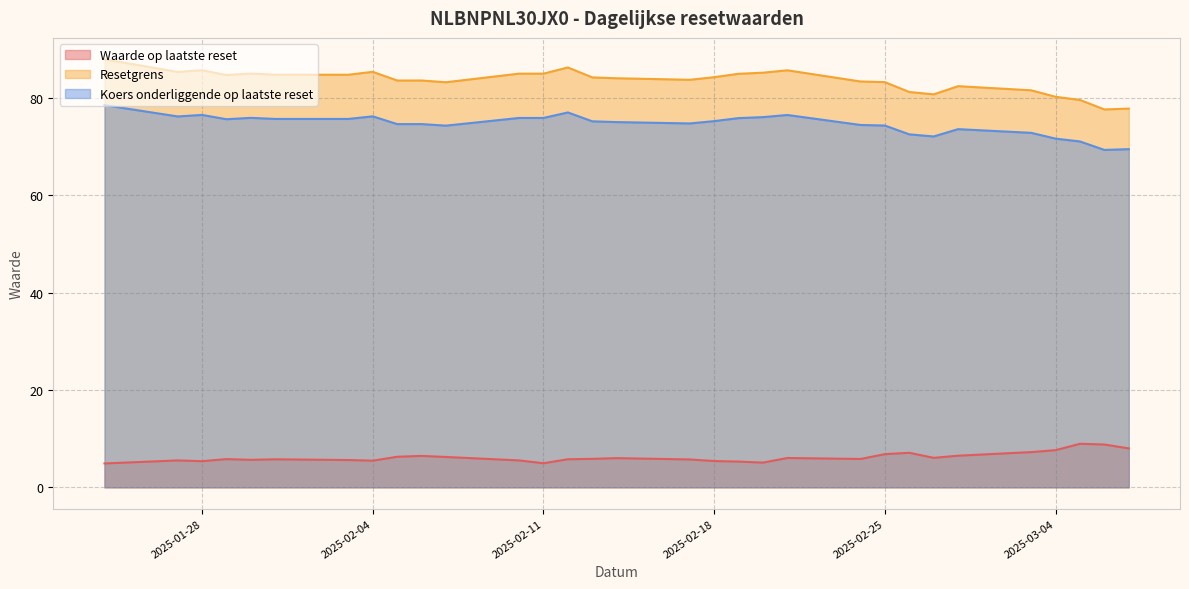

What is the spread (max minus min) of values at 2025-02-24?

77.5